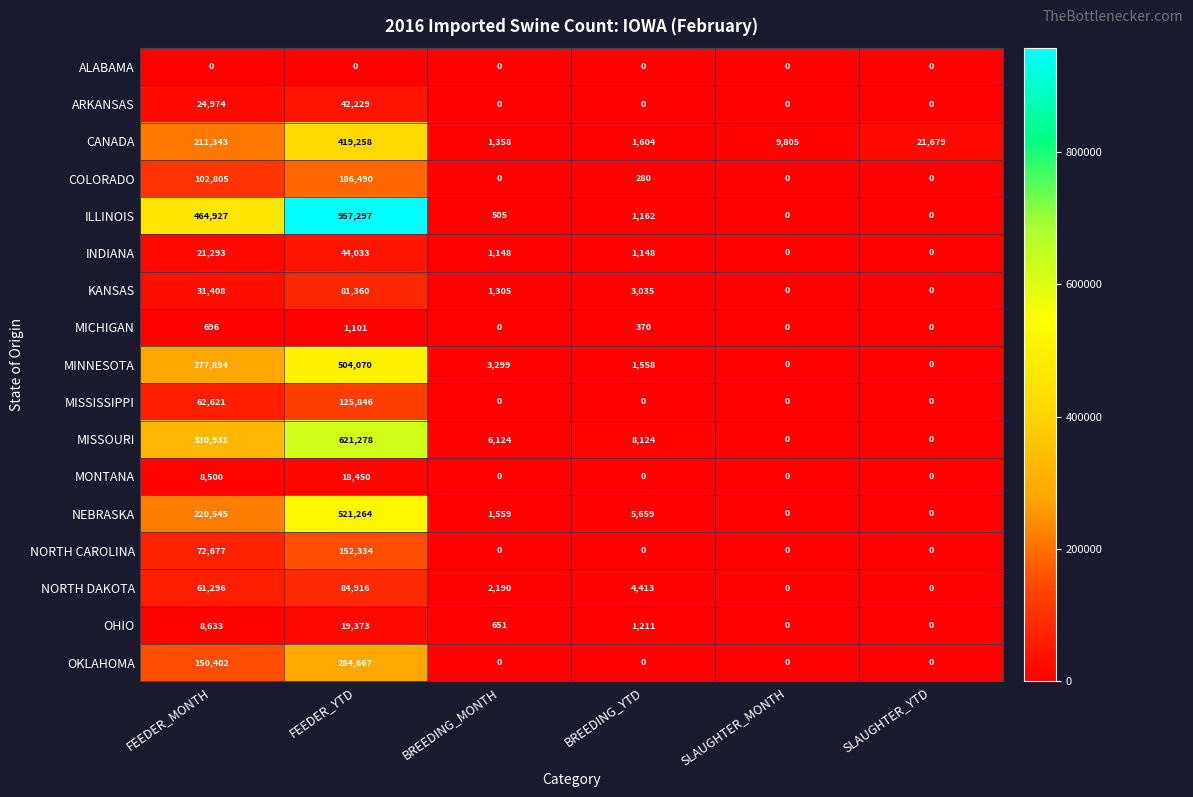

Which series has the largest range (max minus min)?

ILLINOIS